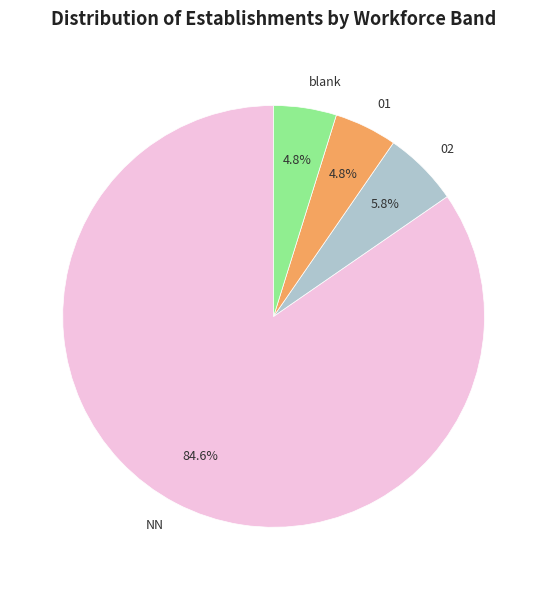

How many slices are in this pie chart?

4